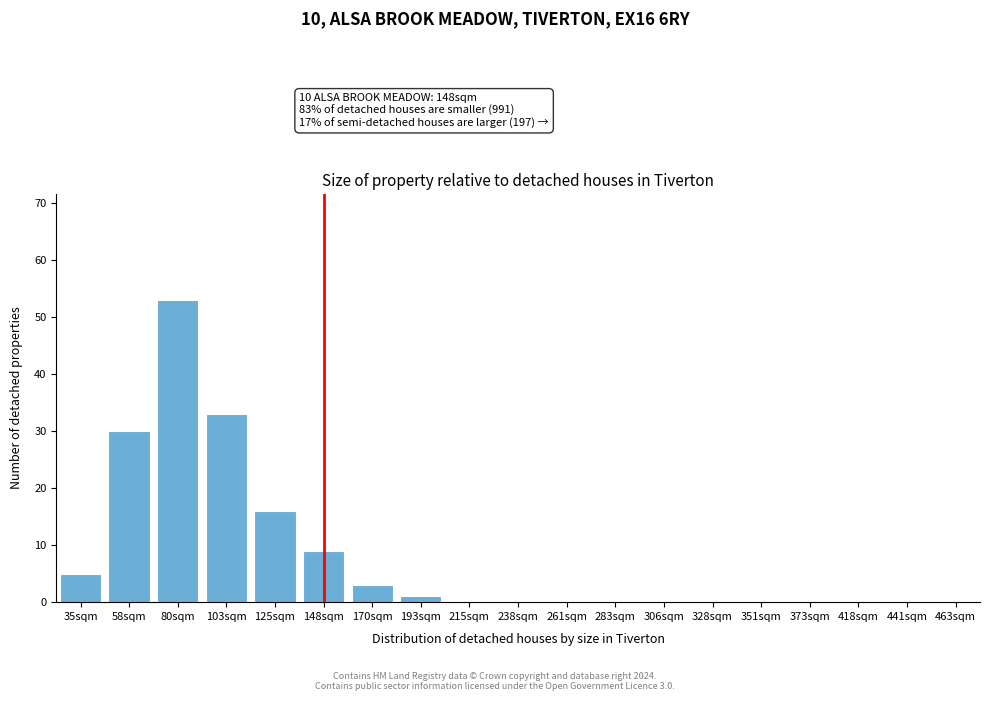

Reading left to right, list all the values displayed in this chart.

35sqm=5	58sqm=30	80sqm=53	103sqm=33	125sqm=16	148sqm=9	170sqm=3	193sqm=1	215sqm=0	238sqm=0	261sqm=0	283sqm=0	306sqm=0	328sqm=0	351sqm=0	373sqm=0	418sqm=0	441sqm=0	463sqm=0